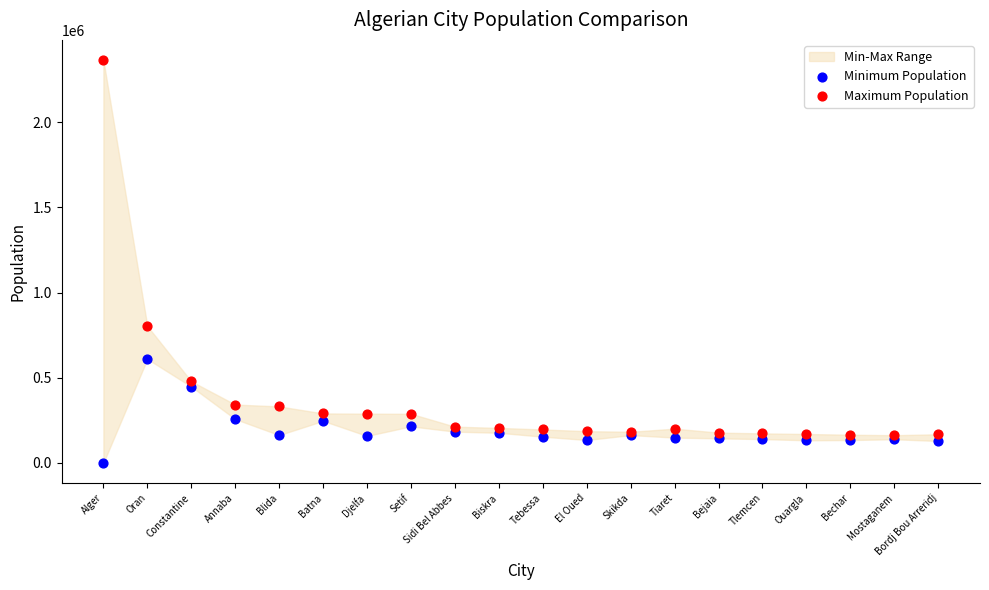

Across all series, what Y value is closest to 1182115?

803329